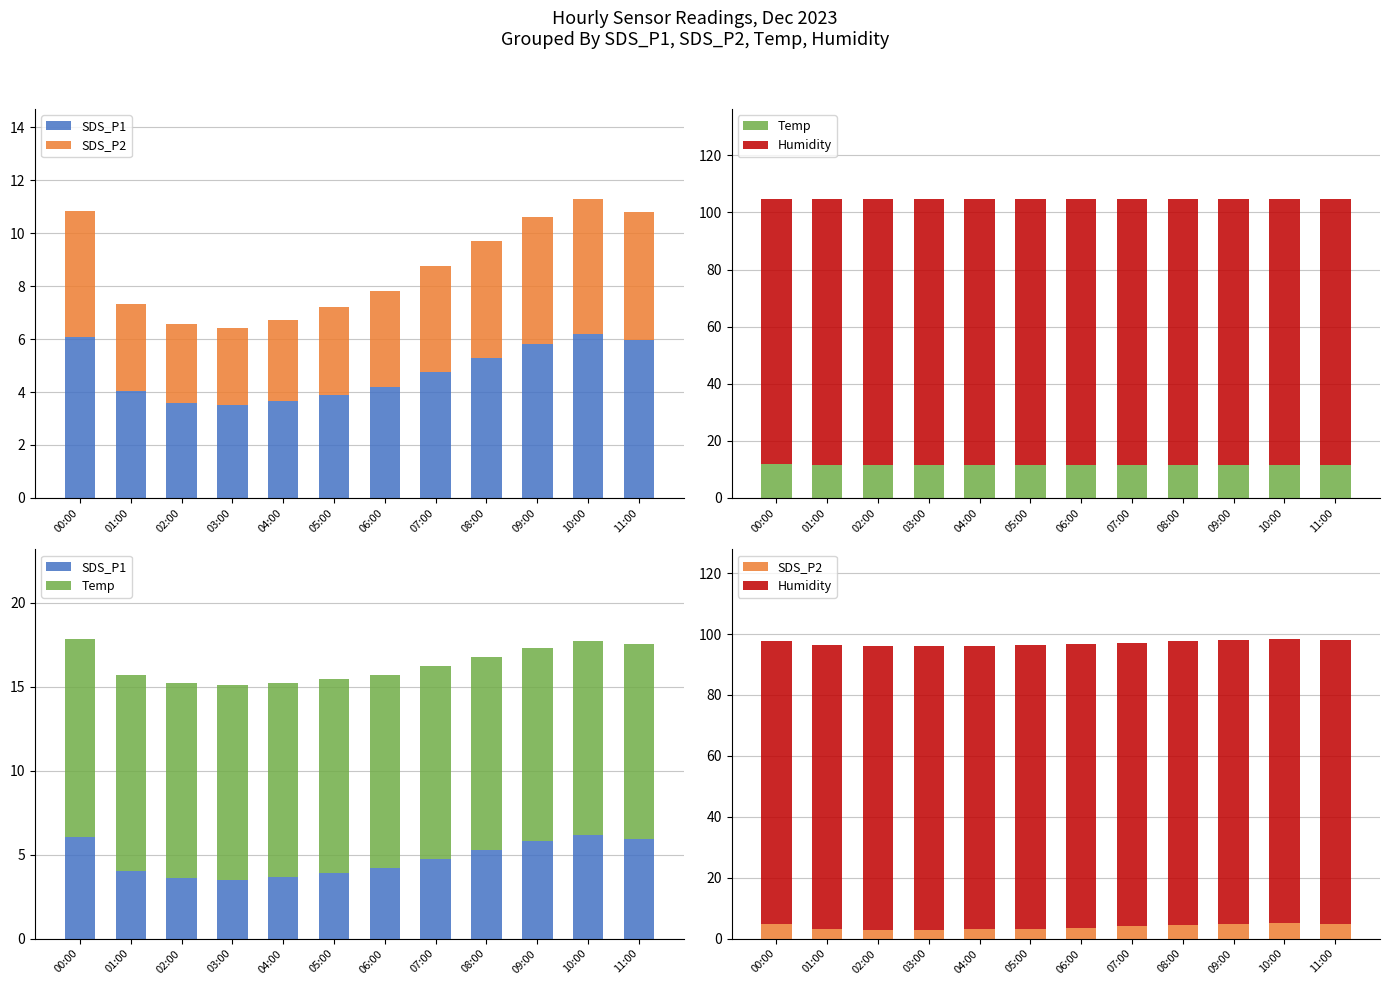

True or false: Temp has a value of 11.5 at 08:00.

True